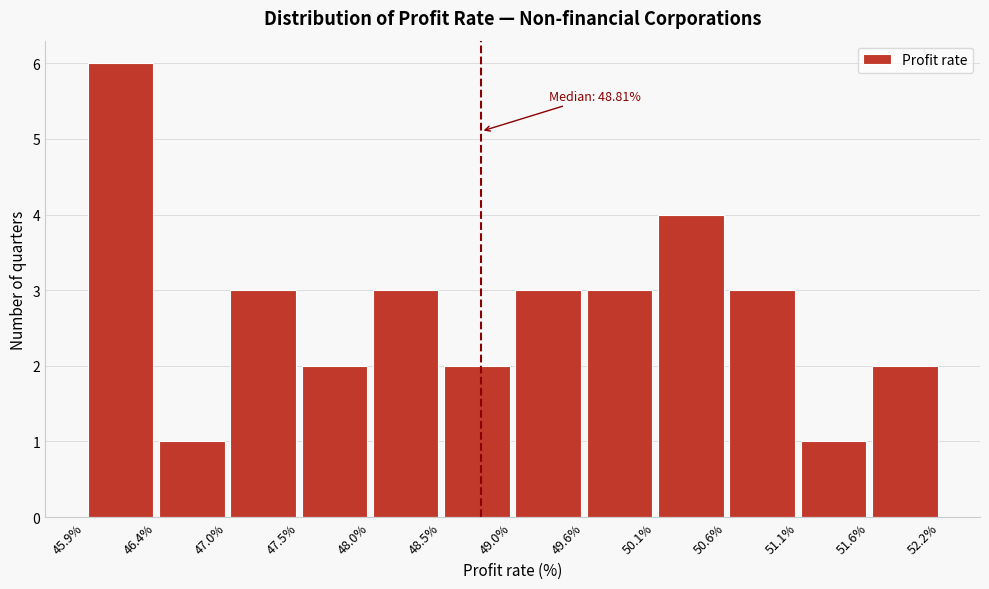

Over which range of the x-axis is the bar tallest?

45.9% to 46.4%